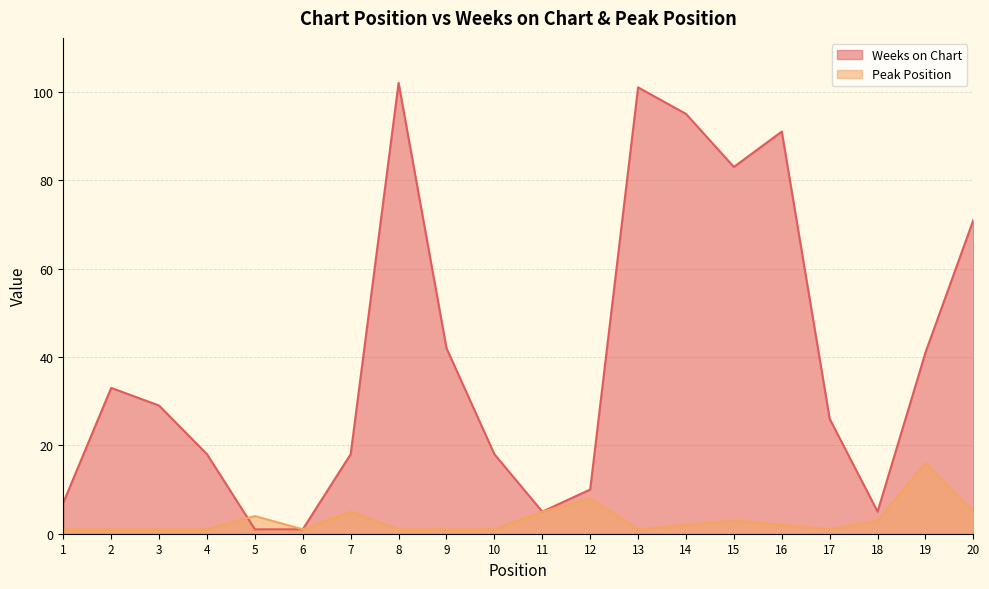

At which label is Peak Position closest to 8?

12